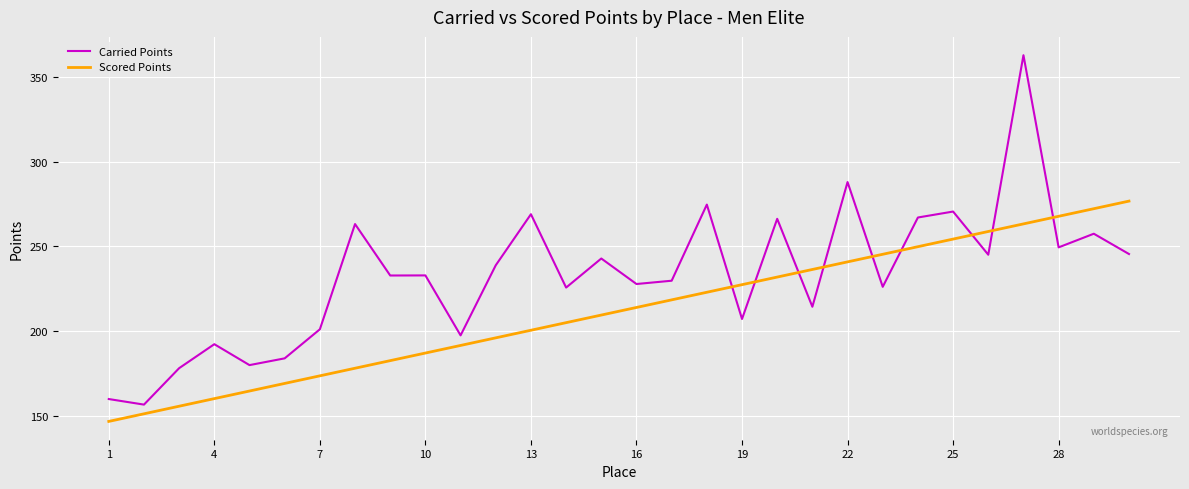

Does the chart have visible grid lines?

Yes